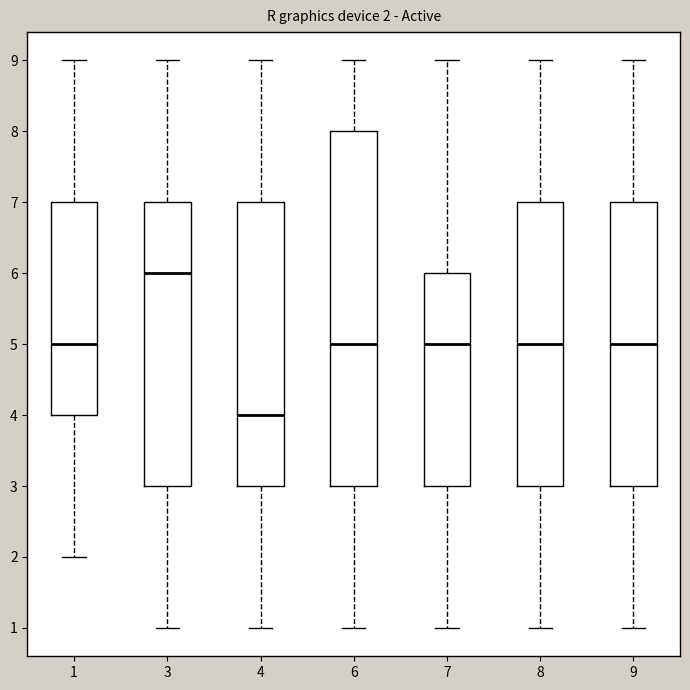

Which box has the lowest median line?

4